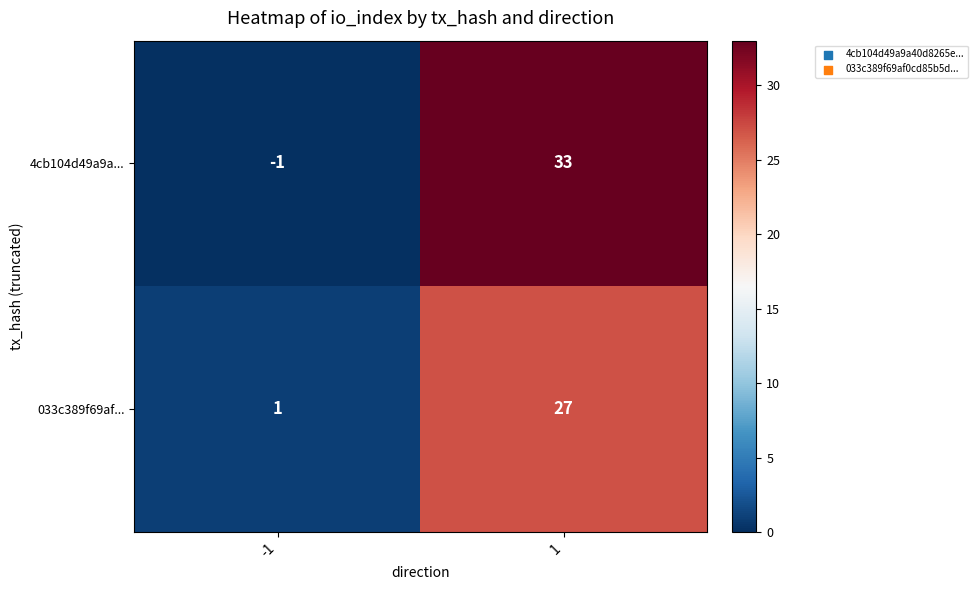

Reading right to left, transcribe all the data shown in this chart.

4cb104d49a9a...: 33	-1
033c389f69af...: 27	1